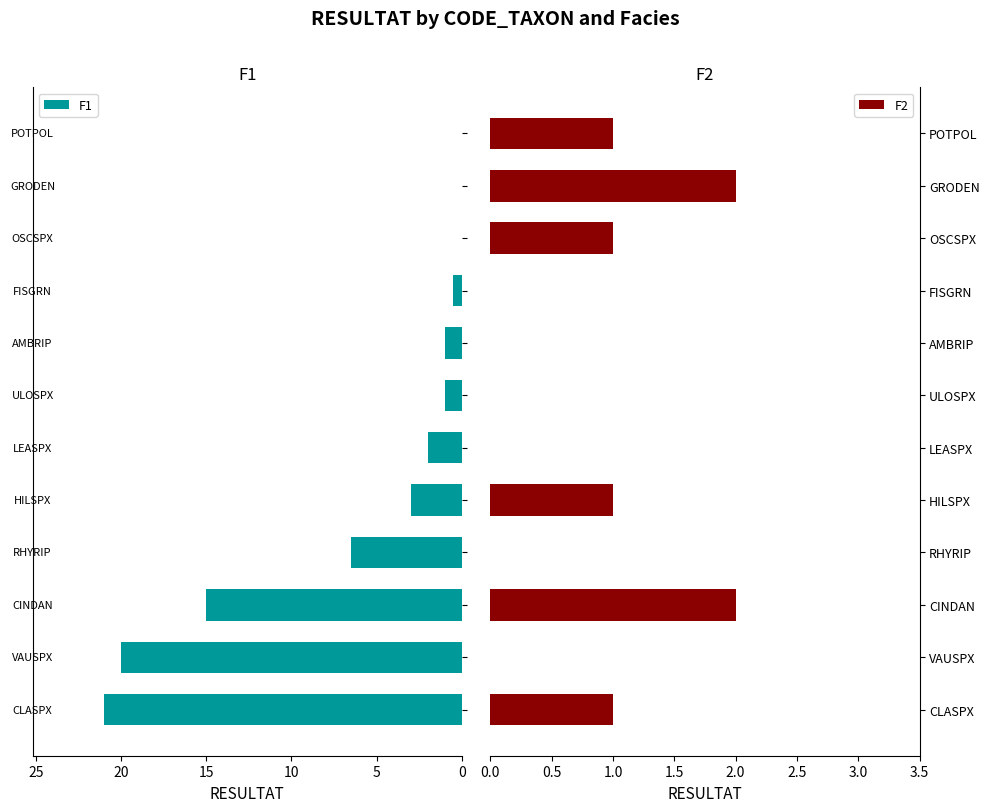

How many series are shown in this chart?

2